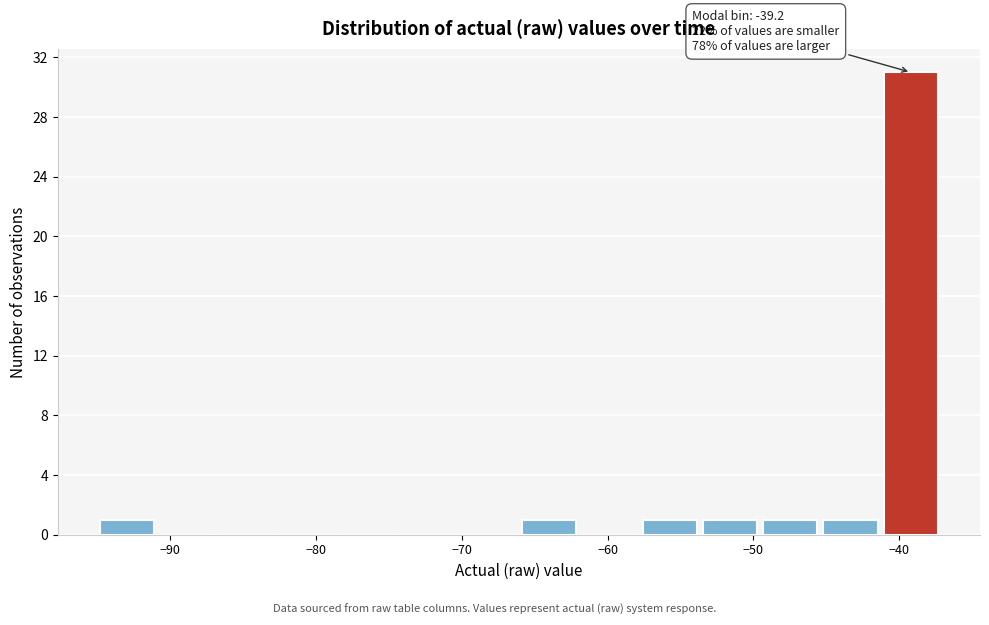

Which range on the x-axis has the tallest bar?

-41 to -37